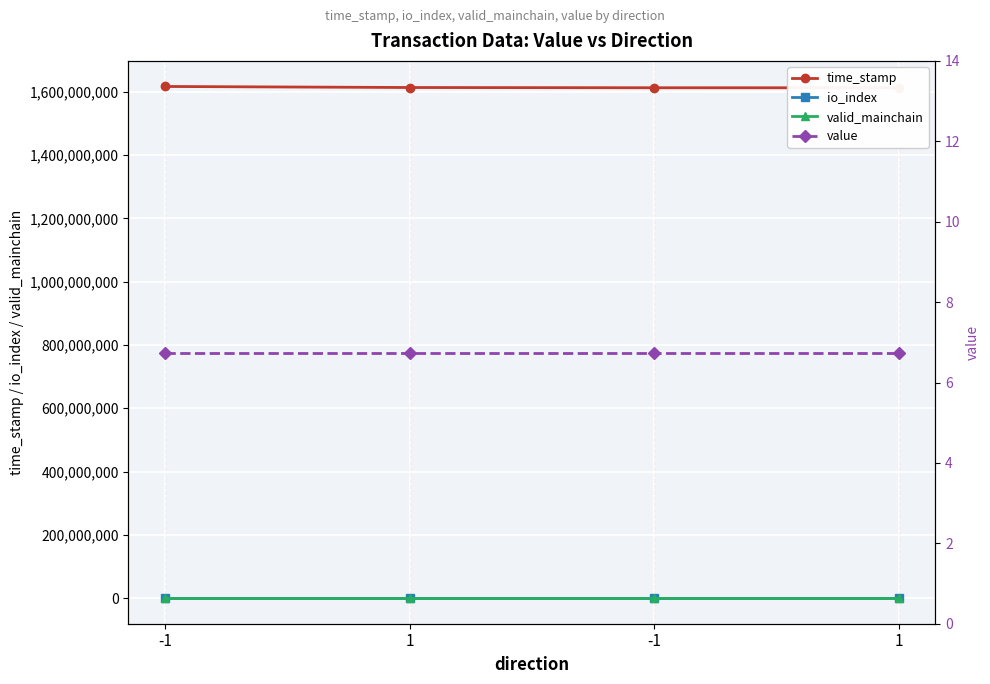

Reading right to left, list all the values displayed in this chart.

time_stamp: 1=1612997989.0	-1=1613067234.0	1=1613808247.0	-1=1617107233.0
io_index: 1=3.0	-1=161.0	1=3.0	-1=193.0
valid_mainchain: 1=1.0	-1=1.0	1=1.0	-1=1.0
value: 1=6.7	-1=6.7	1=6.7	-1=6.7